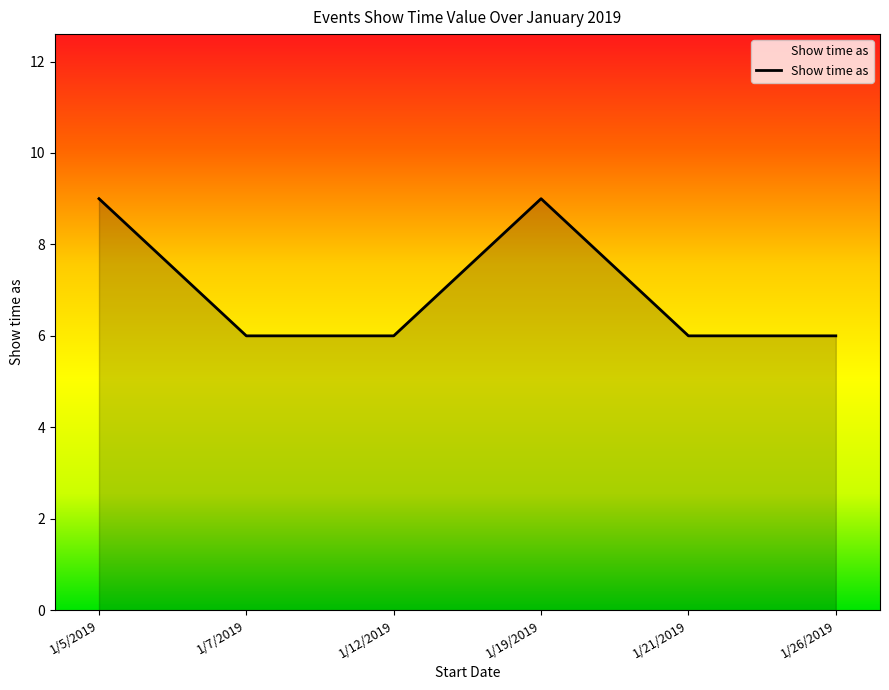

How many series are shown in this chart?

1